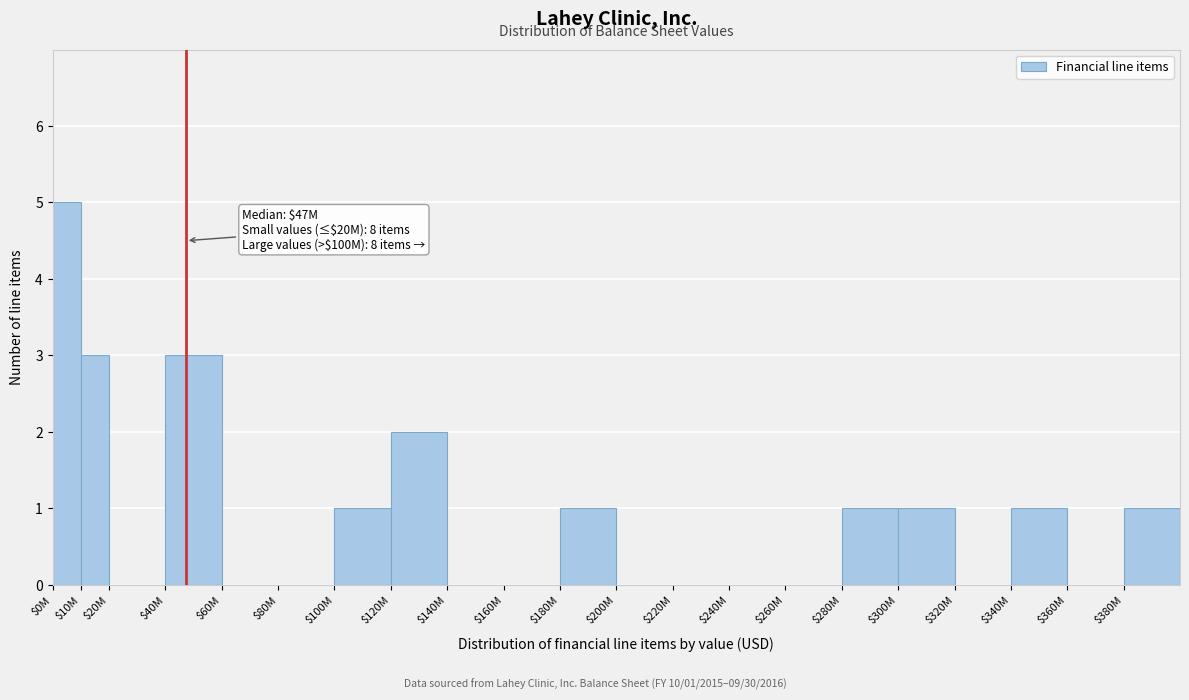

What is the sum of all values?

19